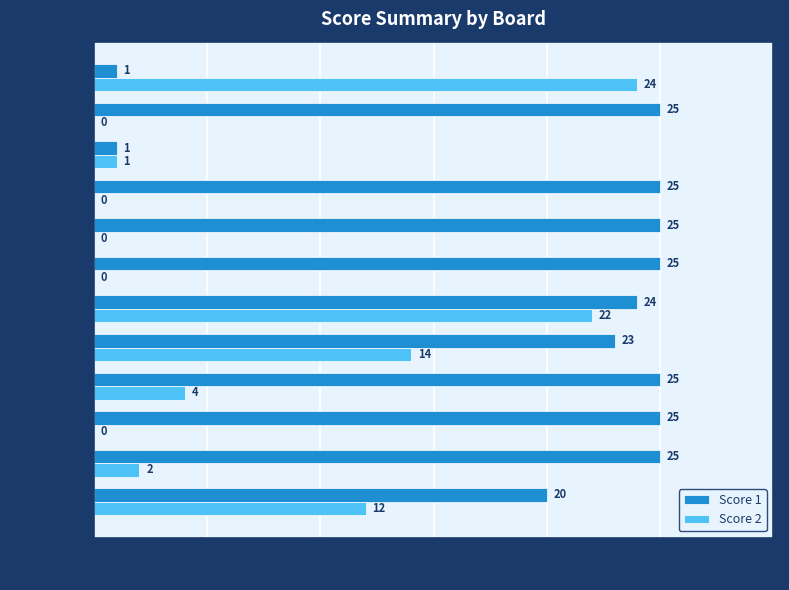

What is the sum of all Score 2 values?

79